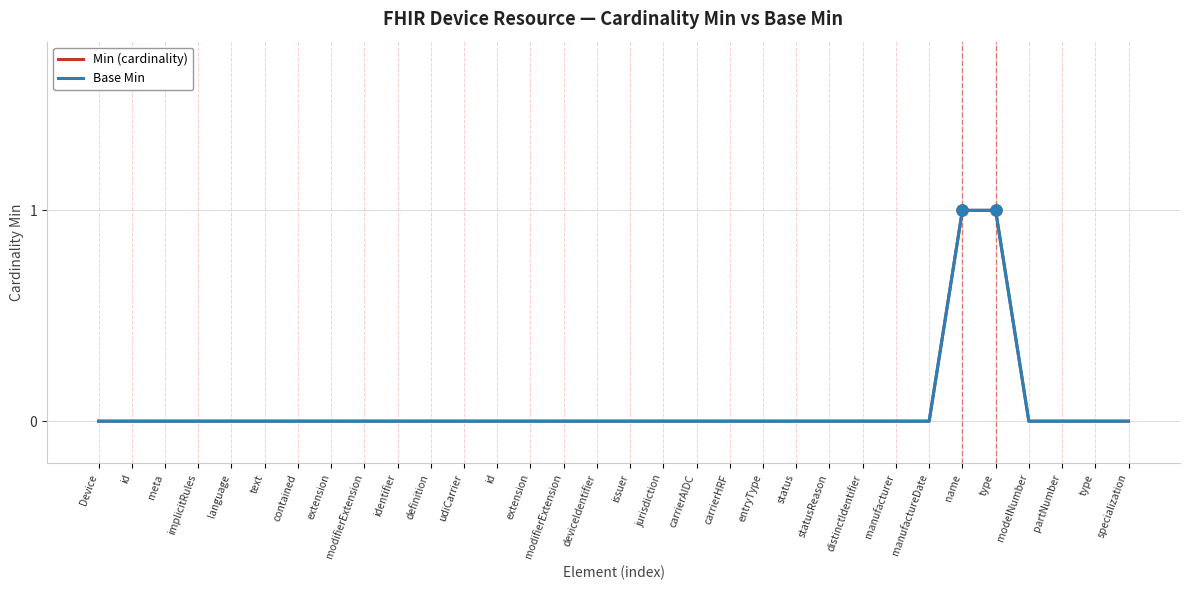

True or false: Base Min and Min (cardinality) cross at least once.

False